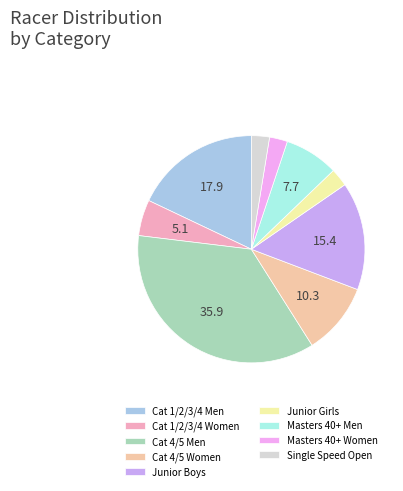

The Cat 1/2/3/4 Men slice represents 6% of the pie. True or false?

False